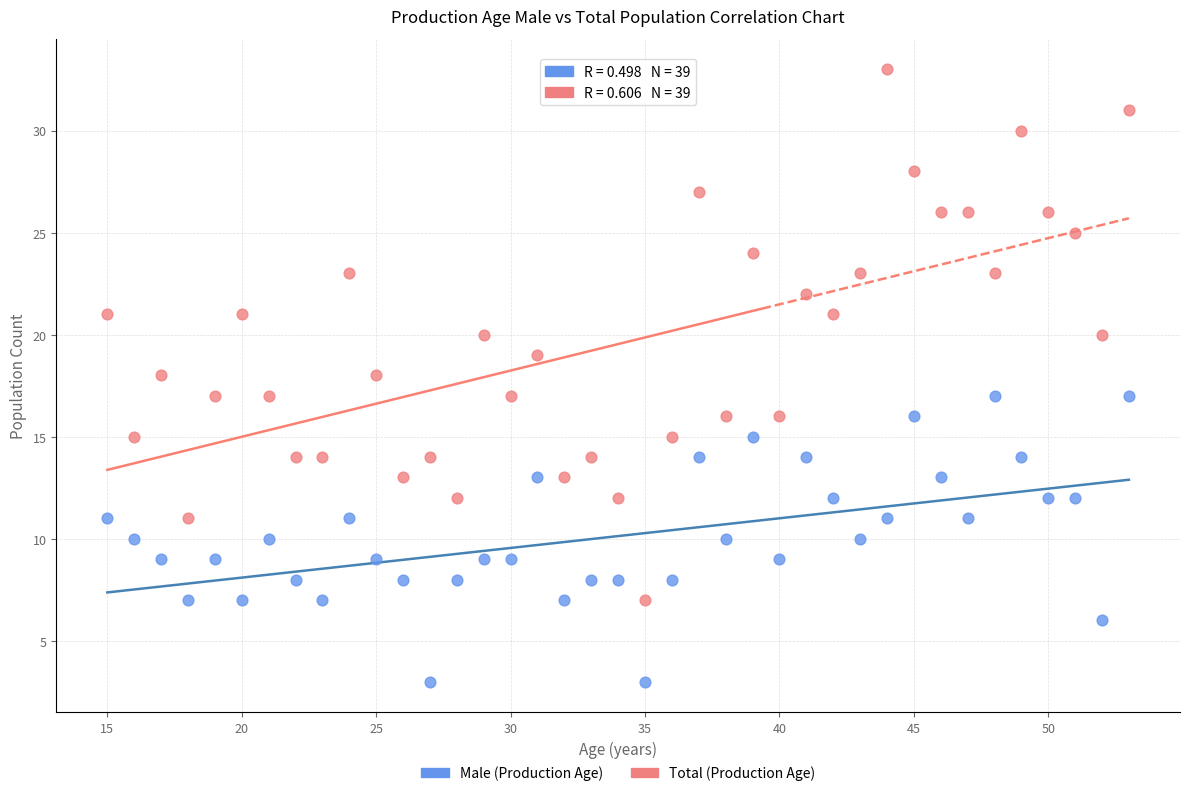

Which series reaches the minimum Y coordinate?

Male (Production Age)